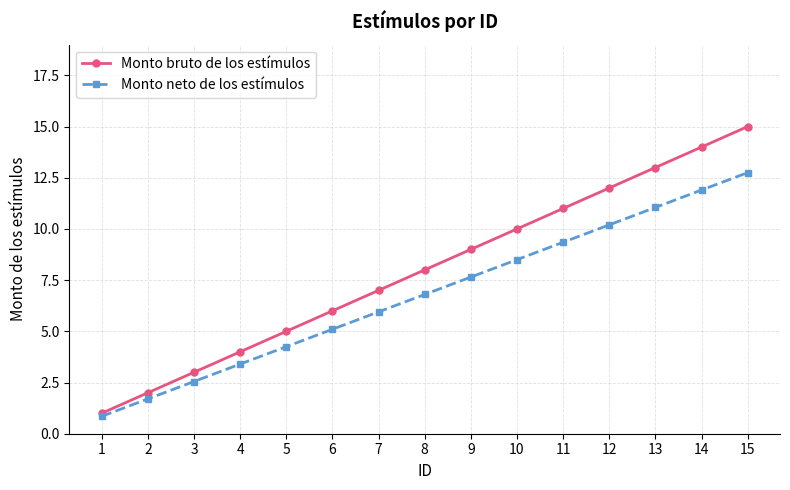

Rank the series at 12 from highest to lowest value.

Monto bruto de los estímulos, Monto neto de los estímulos